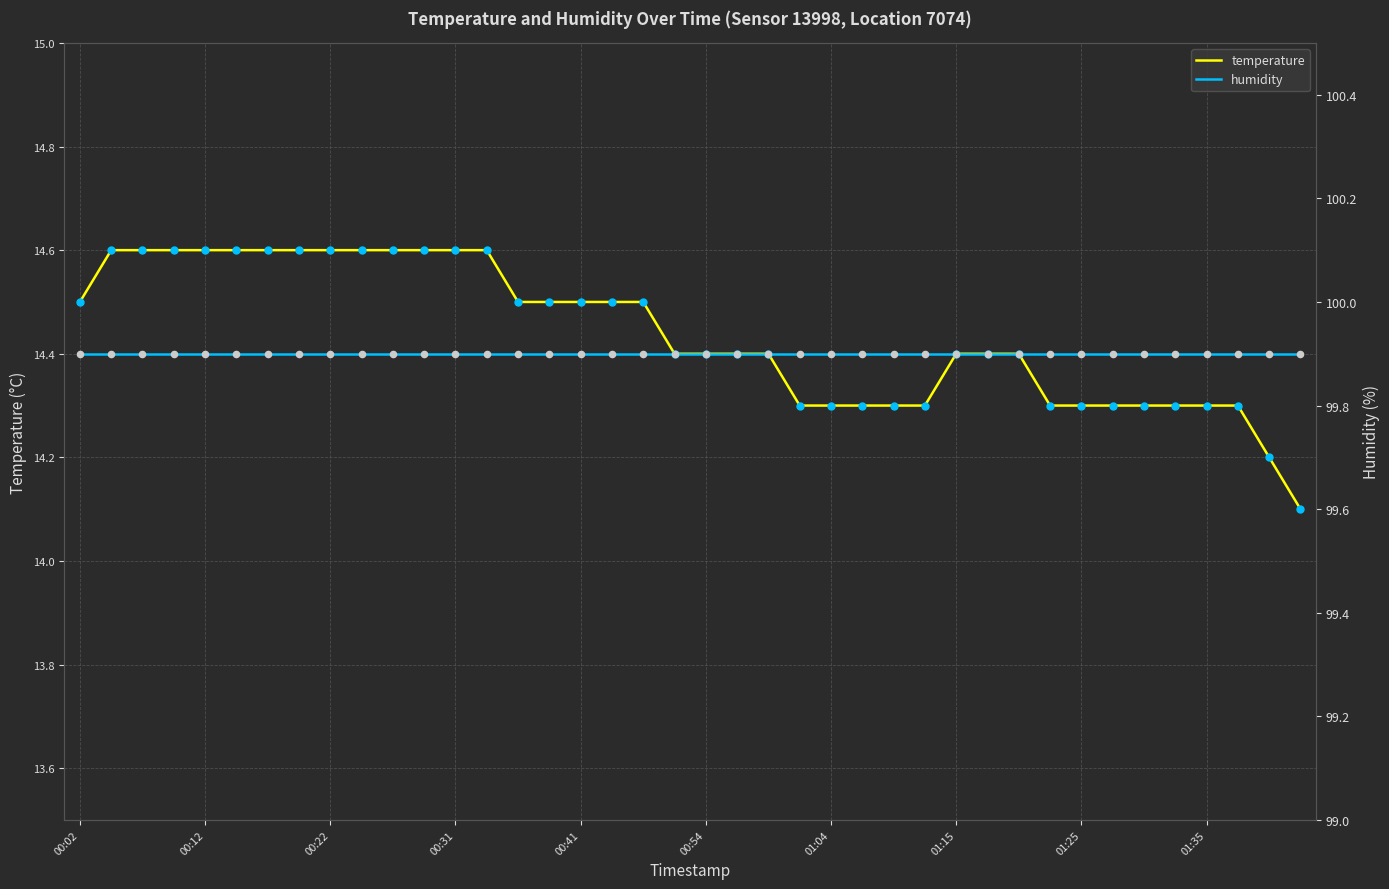

At how many categories does at least one series exceed 31?

40